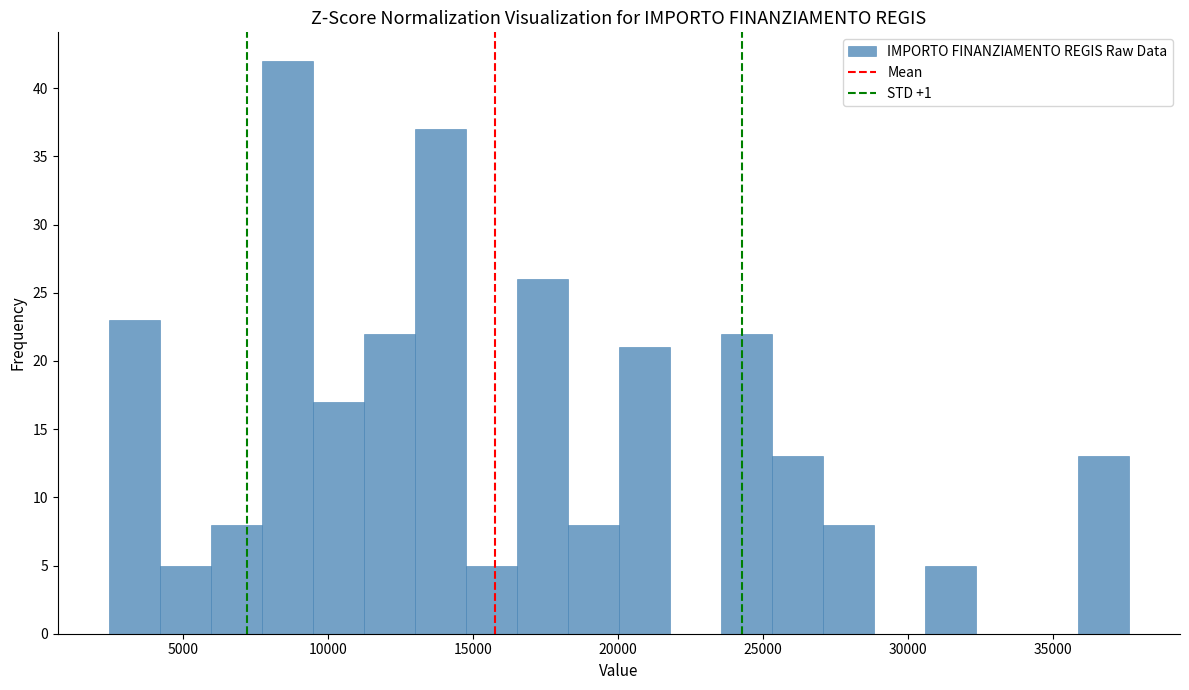

Around what value on the x-axis is the tallest bar? Give the approximate position of its centre, as read against the axis.

8500